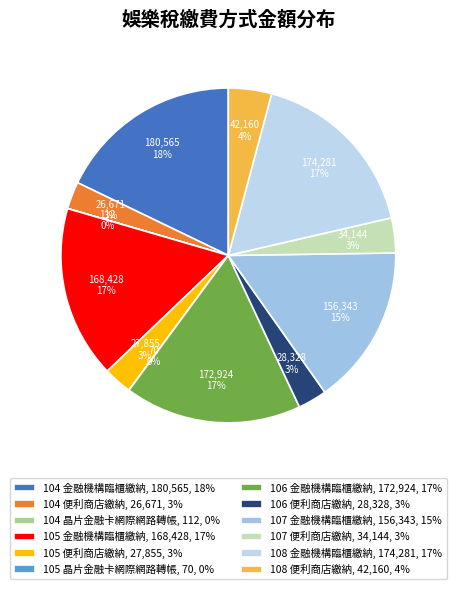

How much of the chart is everything except 107 金融機構臨櫃繳納?

84.5%